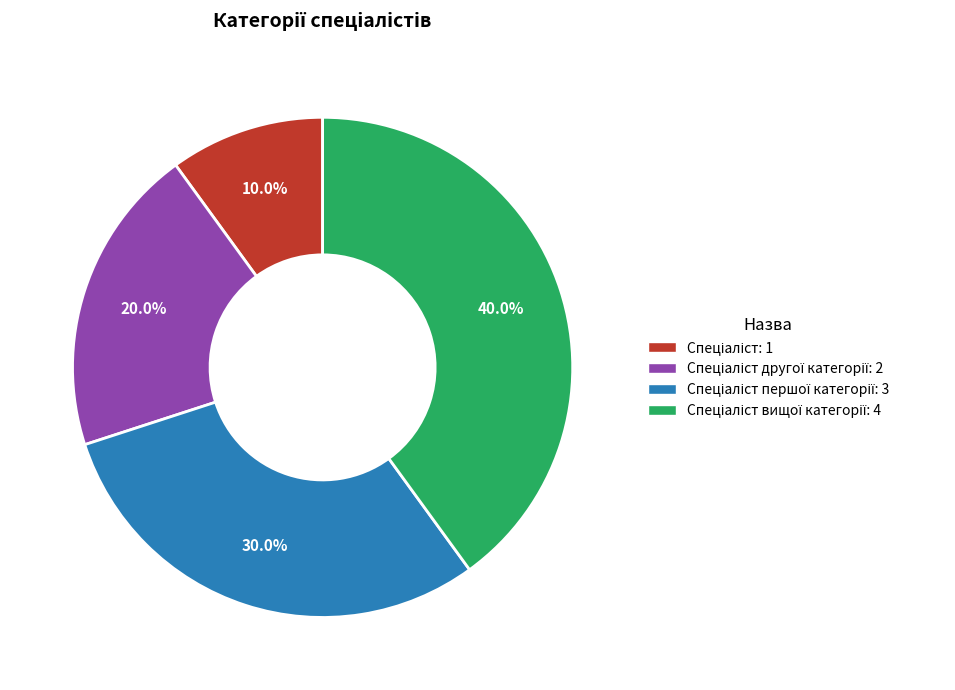

Does any single category account for the majority?

No